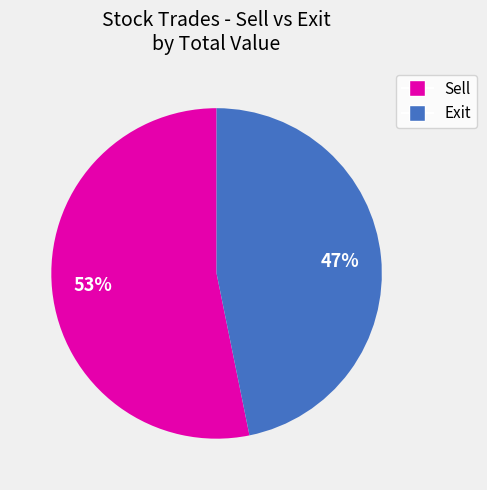

To the nearest percent, what is the average slice percentage?

50%